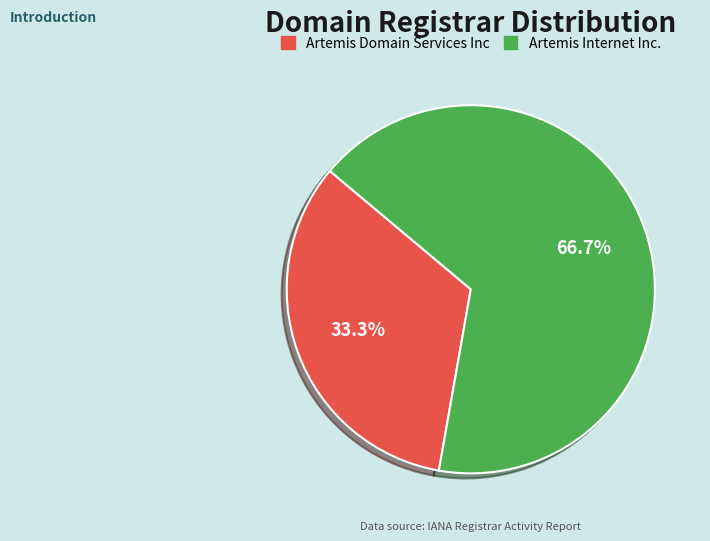

To the nearest percent, what is the difference between the largest and smallest slice percentages?

33%